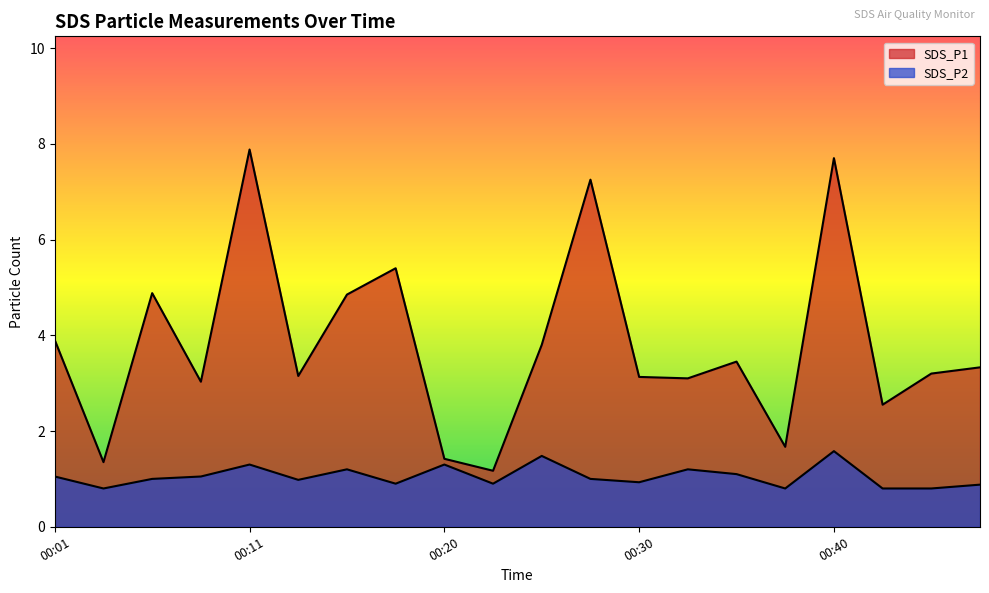

Where is the first local minimum for SDS_P1?

00:03